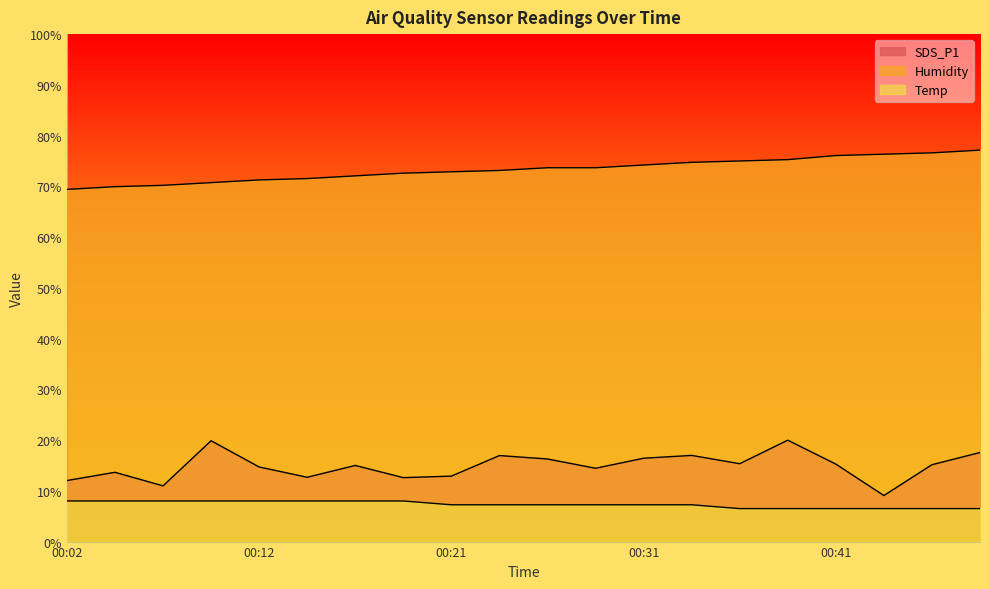

Which category has the lowest value in the SDS_P1 series?

00:43